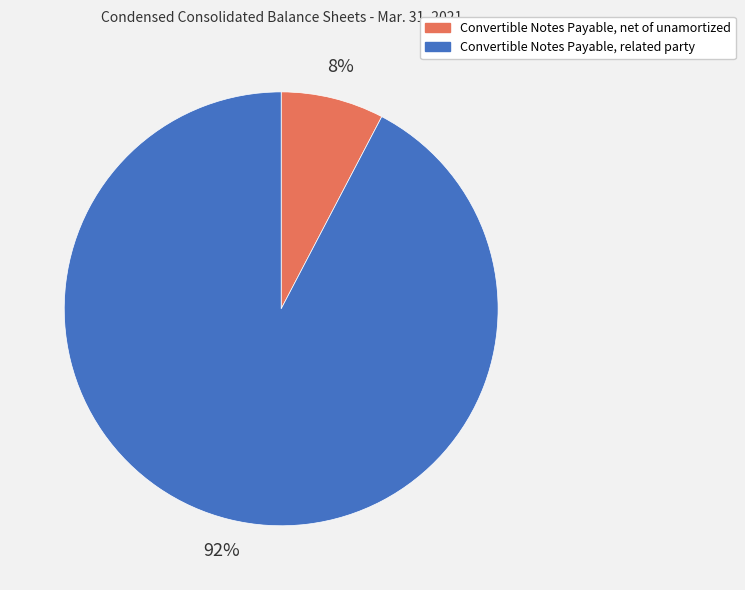

Which has a higher value, Convertible Notes Payable, related party or Convertible Notes Payable, net of unamortized?

Convertible Notes Payable, related party